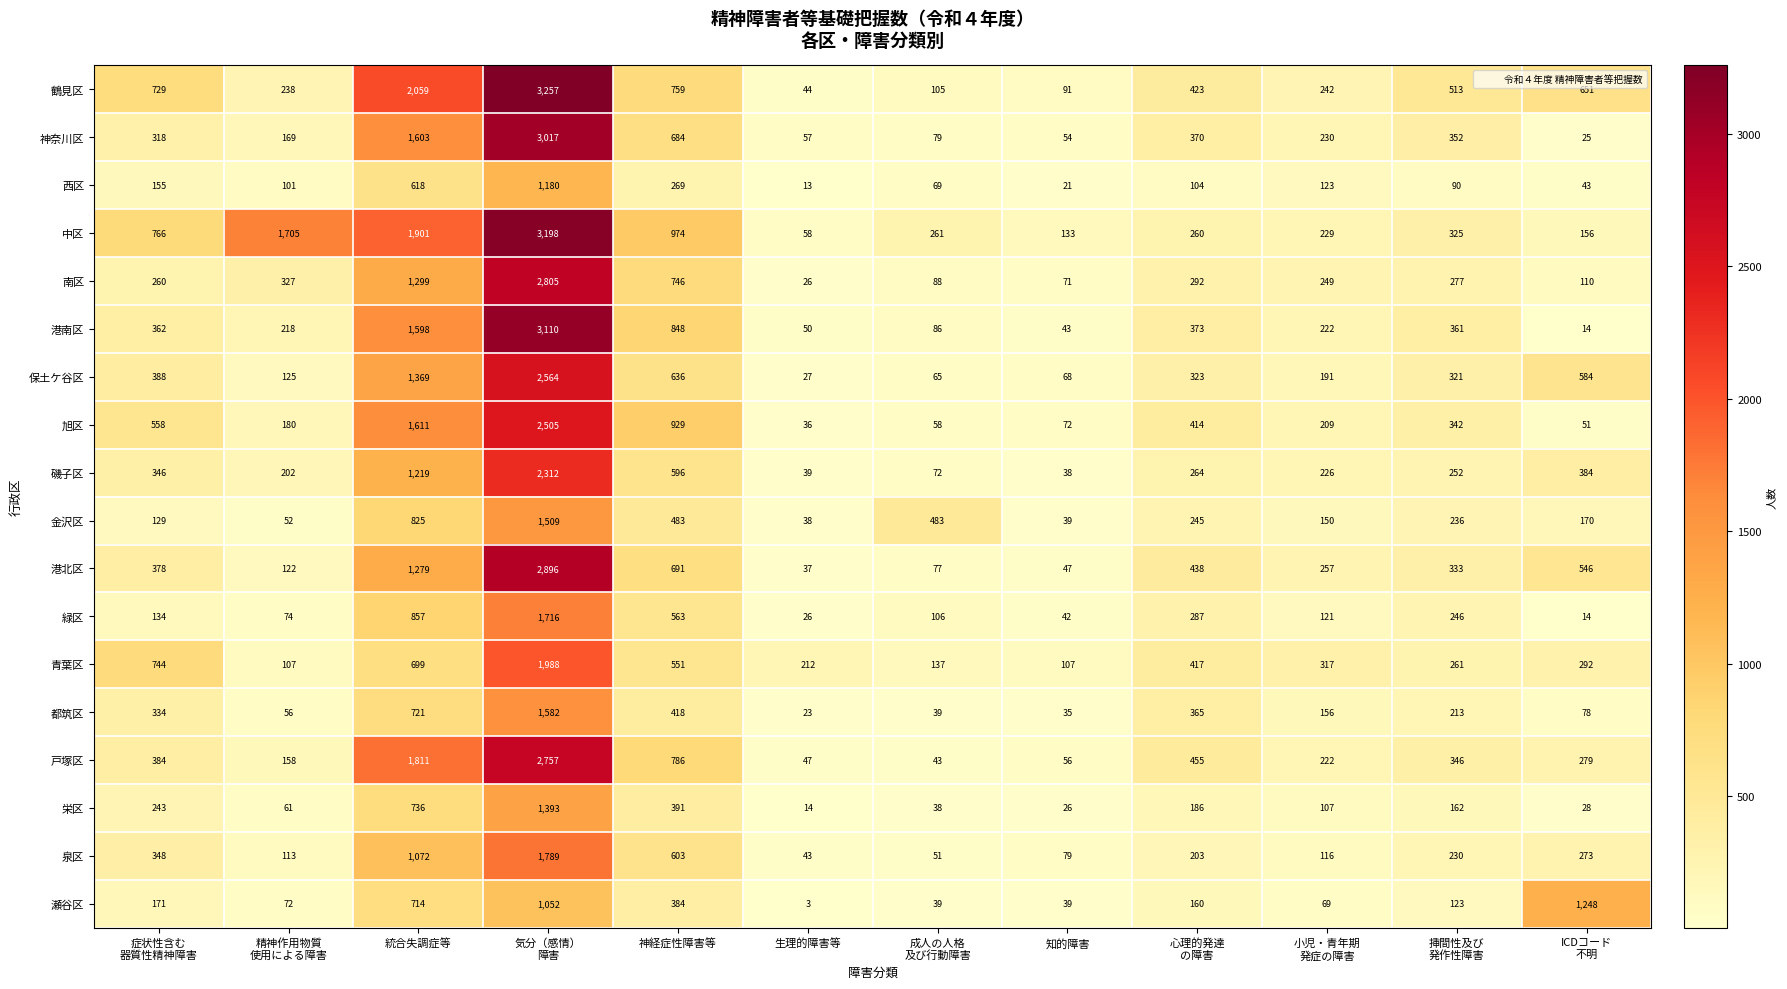

What is the sum of the 金沢区 values at 神経症性障害等 and 生理的障害等?

521